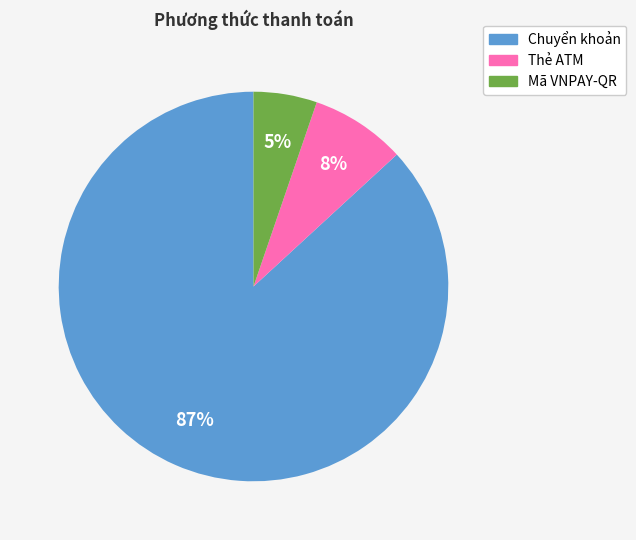

To the nearest percent, what is the difference between the Mã VNPAY-QR and Chuyển khoản slice percentages?

82%